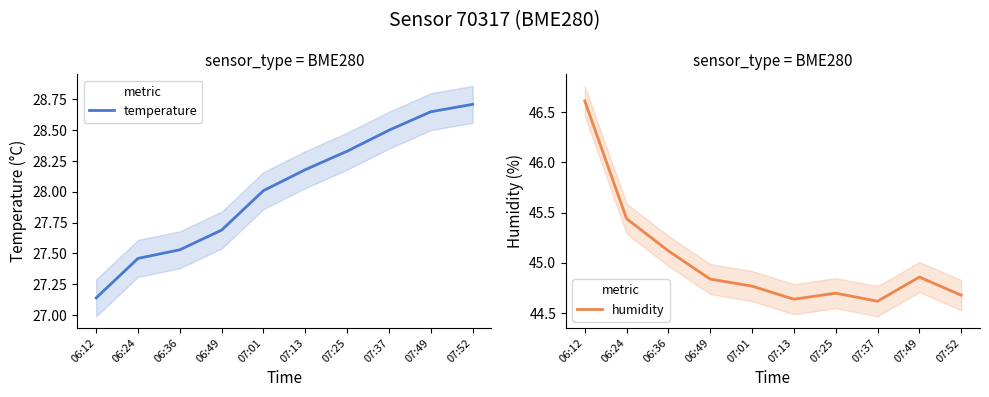

What is the difference between the second highest and second lowest values in the humidity series?

0.8